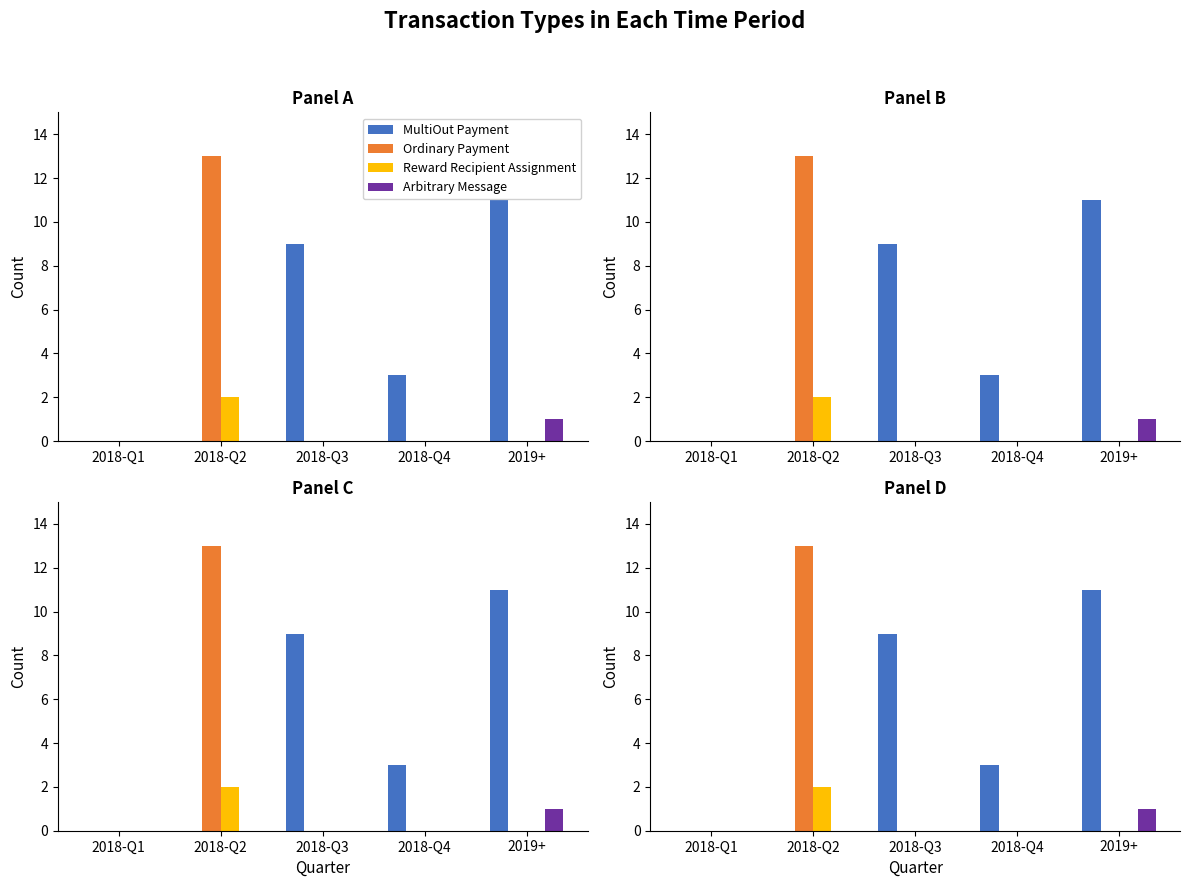

Reading left to right, what are all the values shown in this chart?

MultiOut Payment: 0	0	9	3	11
Ordinary Payment: 0	13	0	0	0
Reward Recipient Assignment: 0	2	0	0	0
Arbitrary Message: 0	0	0	0	1